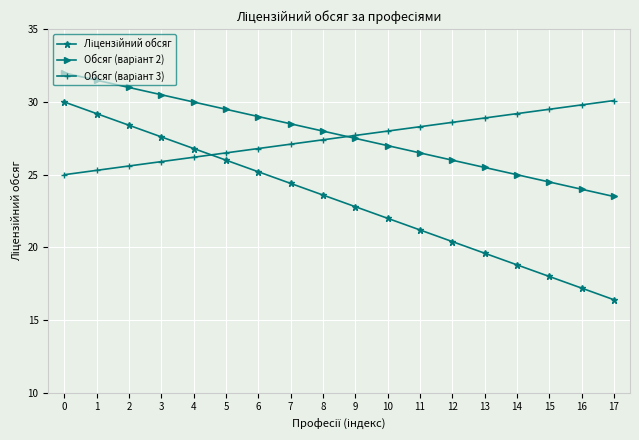

What is the total value across all series at 12?

75.0